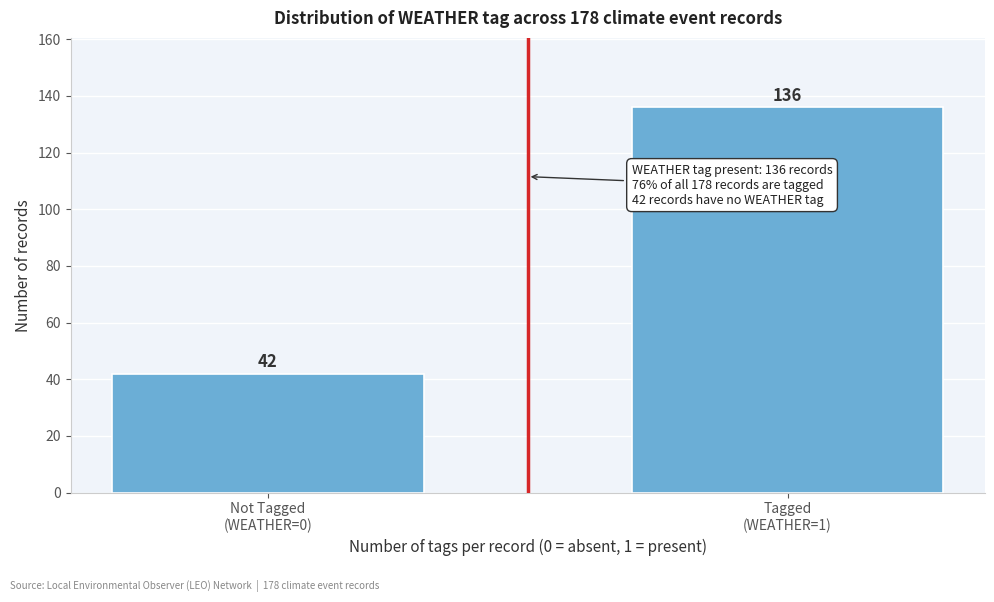

Reading left to right, transcribe all the data shown in this chart.

42	136